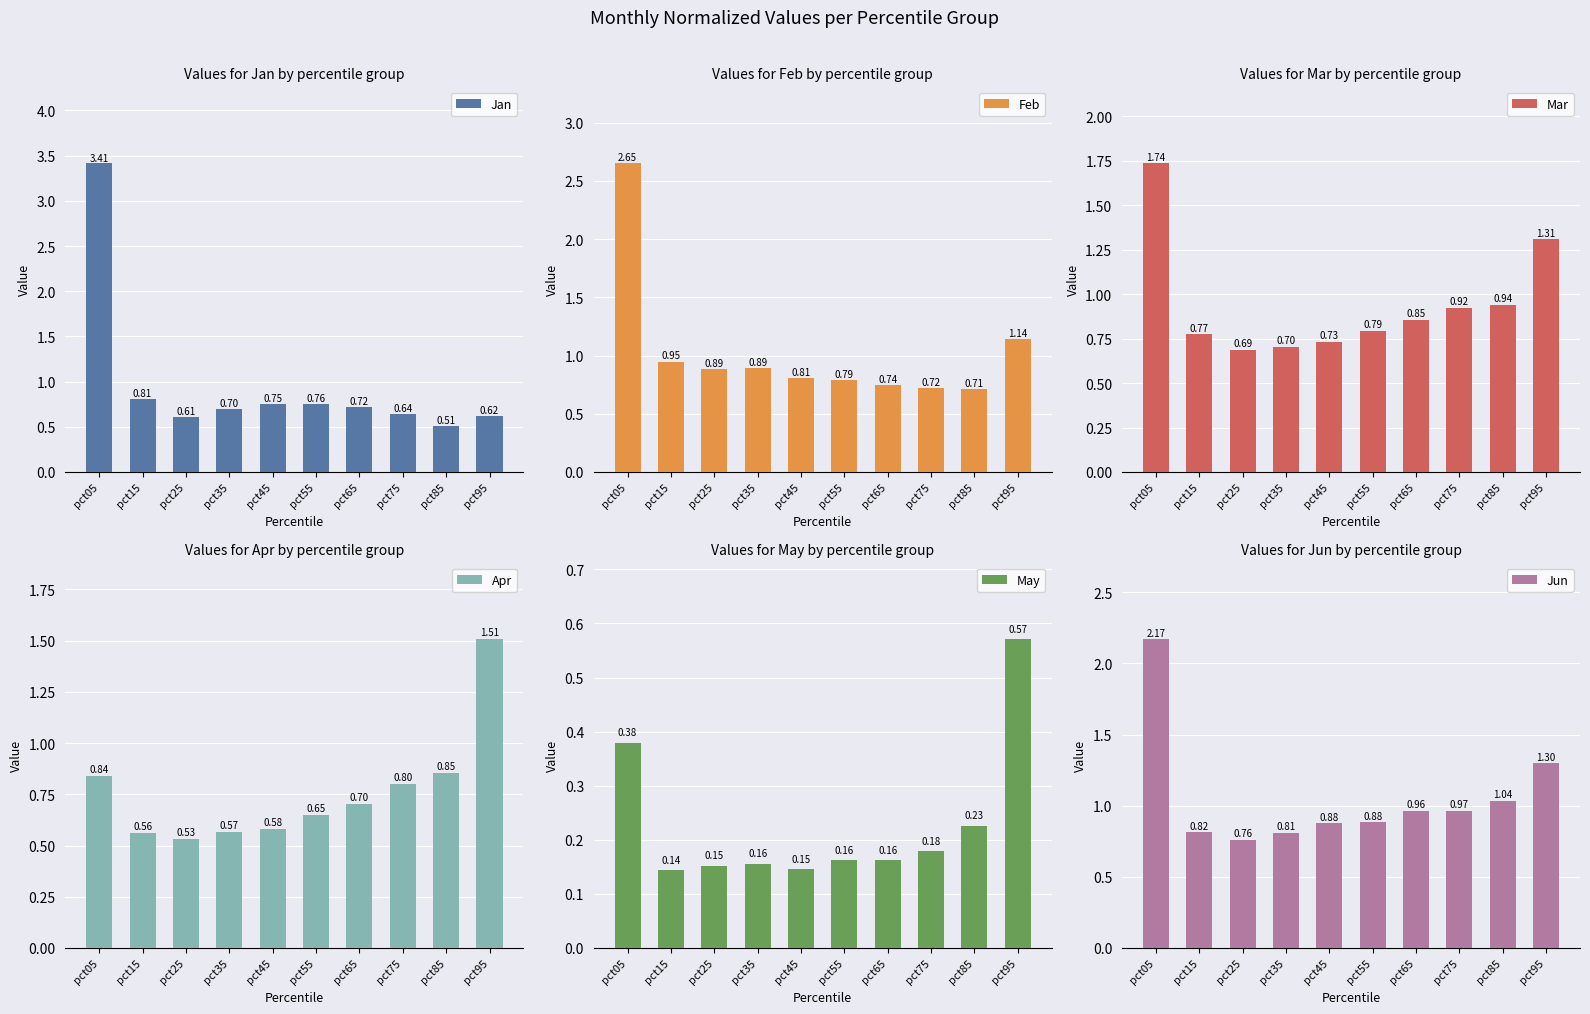

Reading right to left, transcribe all the data shown in this chart.

Jan: pct95=0.6	pct85=0.5	pct75=0.6	pct65=0.7	pct55=0.8	pct45=0.8	pct35=0.7	pct25=0.6	pct15=0.8	pct05=3.4
Feb: pct95=1.1	pct85=0.7	pct75=0.7	pct65=0.7	pct55=0.8	pct45=0.8	pct35=0.9	pct25=0.9	pct15=0.9	pct05=2.6
Mar: pct95=1.3	pct85=0.9	pct75=0.9	pct65=0.9	pct55=0.8	pct45=0.7	pct35=0.7	pct25=0.7	pct15=0.8	pct05=1.7
Apr: pct95=1.5	pct85=0.9	pct75=0.8	pct65=0.7	pct55=0.7	pct45=0.6	pct35=0.6	pct25=0.5	pct15=0.6	pct05=0.8
May: pct95=0.6	pct85=0.2	pct75=0.2	pct65=0.2	pct55=0.2	pct45=0.1	pct35=0.2	pct25=0.2	pct15=0.1	pct05=0.4
Jun: pct95=1.3	pct85=1.0	pct75=1.0	pct65=1.0	pct55=0.9	pct45=0.9	pct35=0.8	pct25=0.8	pct15=0.8	pct05=2.2